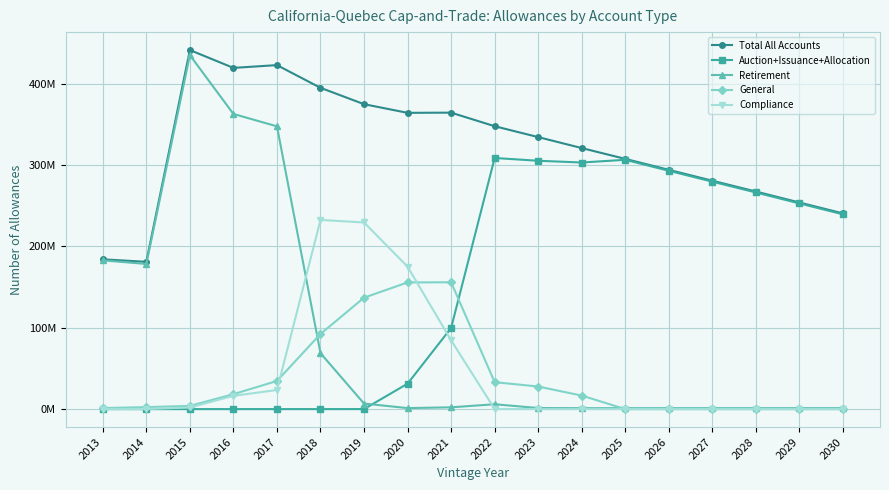

Does the chart have visible grid lines?

Yes